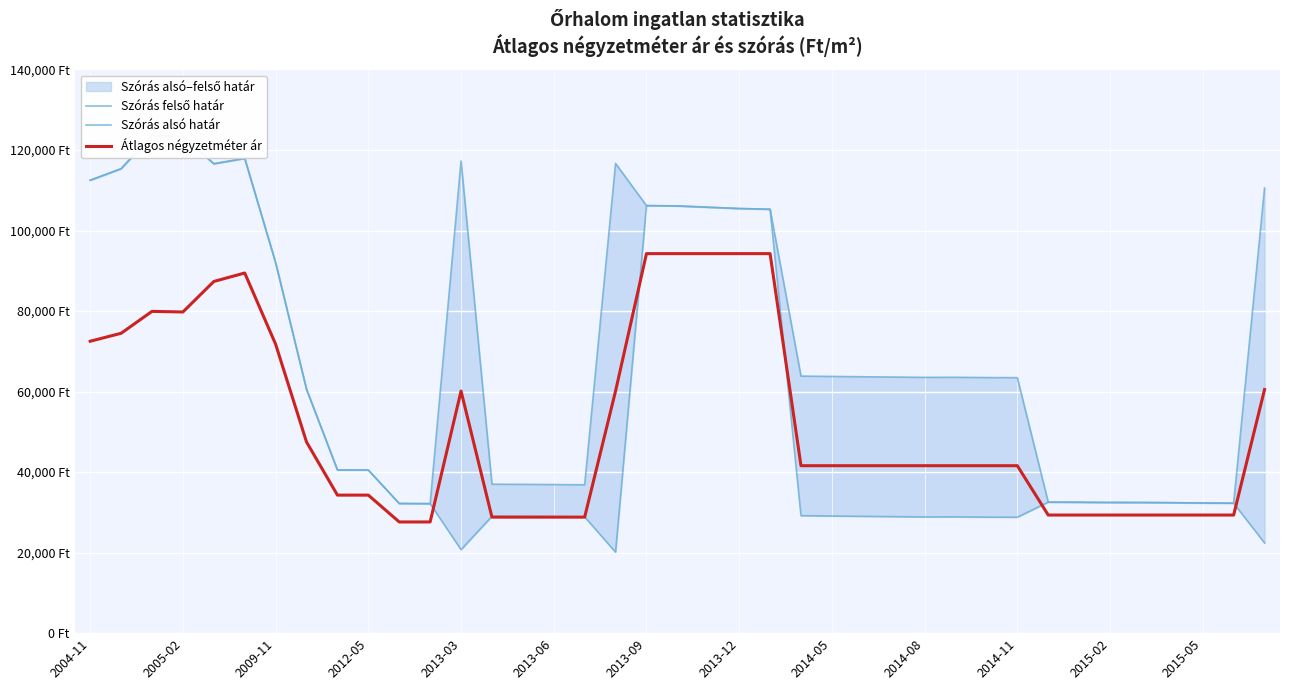

Which series has the largest total across all categories?

Szórás felső határ